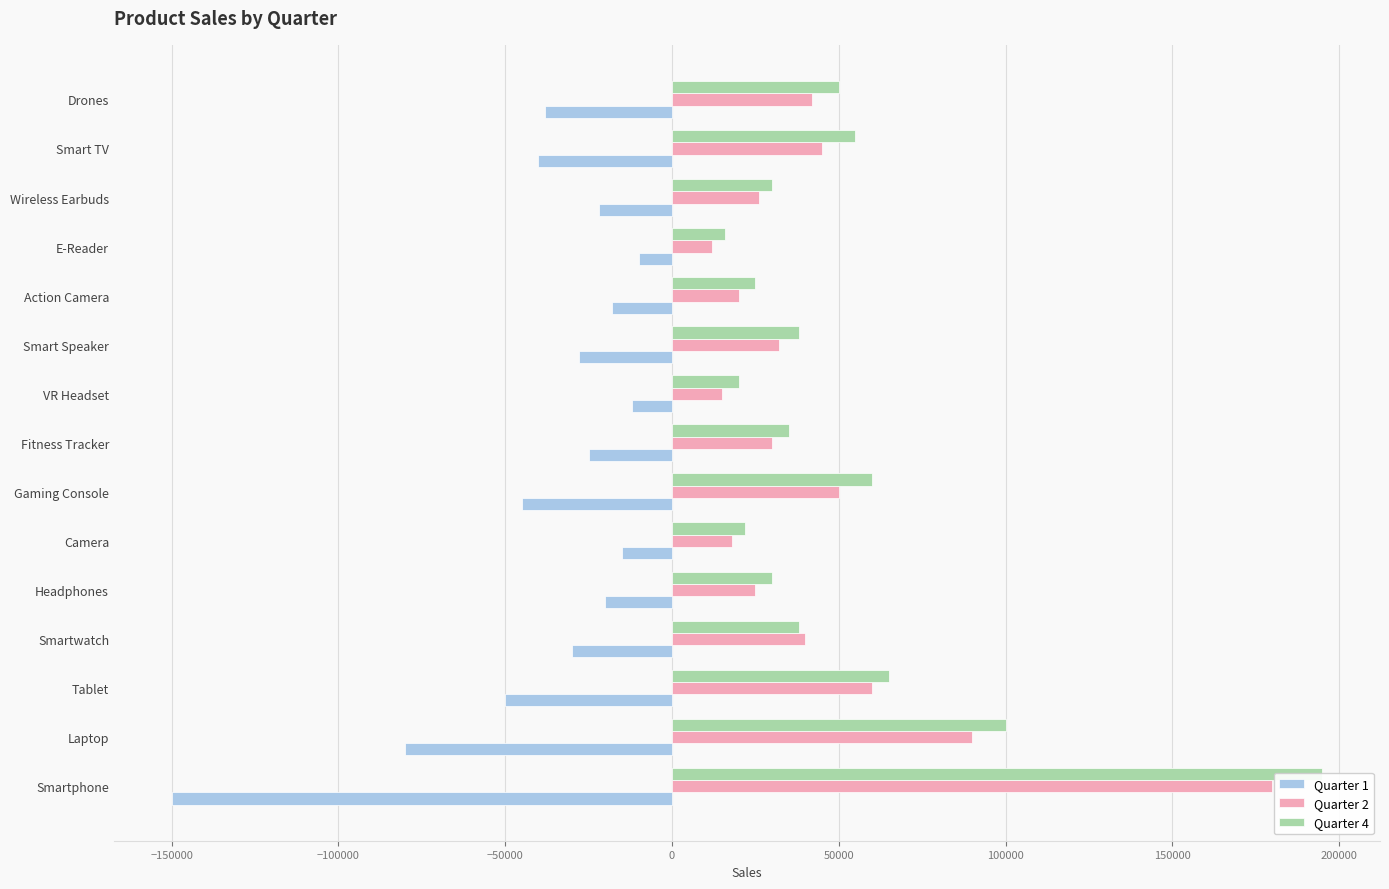

What is the difference between the maximum and minimum values in the Quarter 1 series?

140000